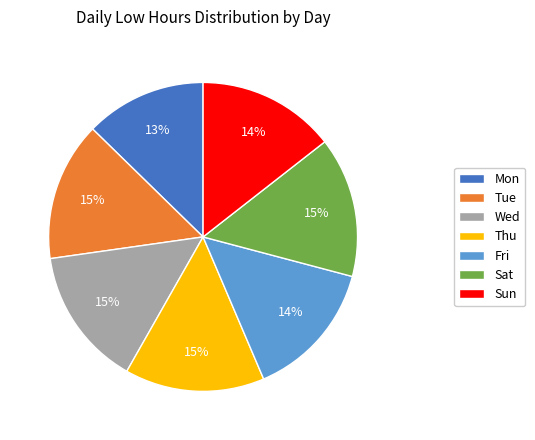

Which category has the smallest portion of the pie?

Mon